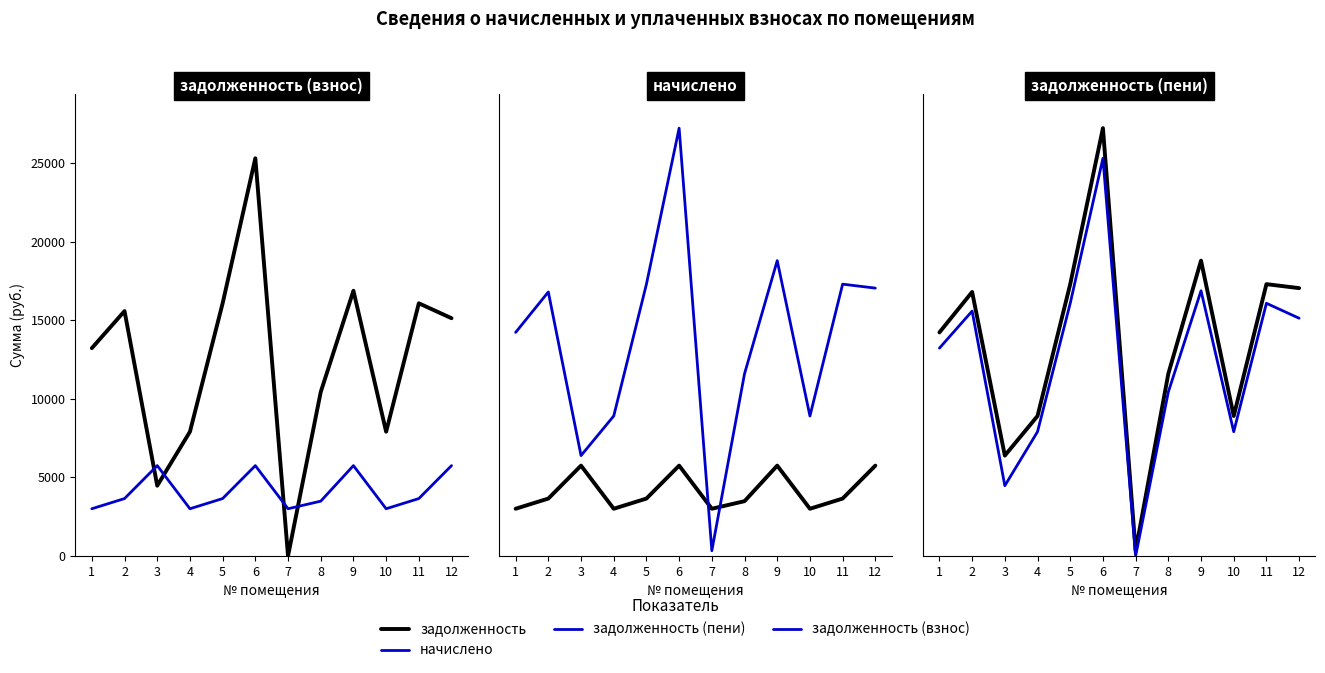

What is the value of the начислено point at the 2nd from the left?

3650.4